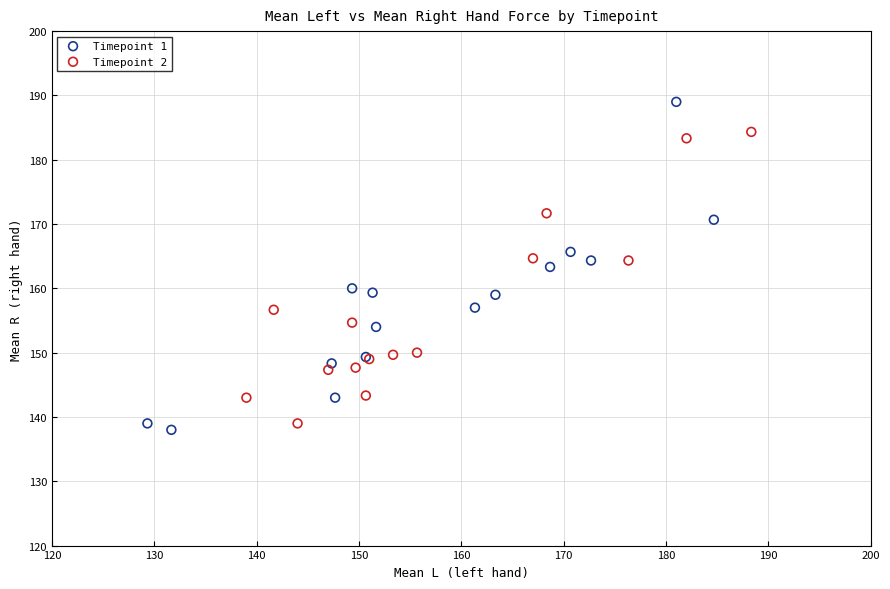

Which series contains the lowest Y value?

Timepoint 1